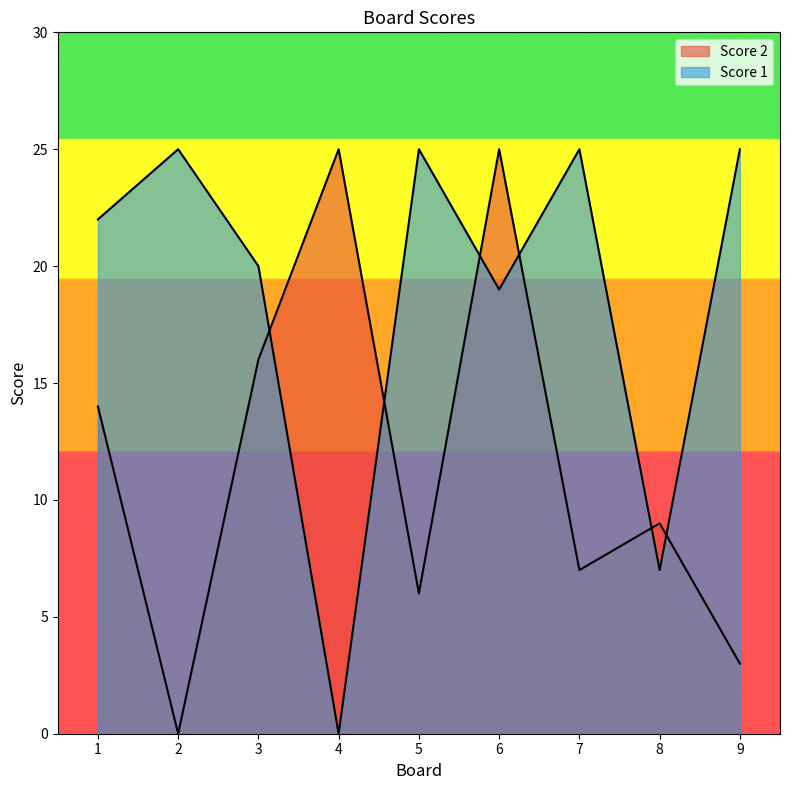

What is the difference between the second highest and second lowest values in the Score 2 series?

22